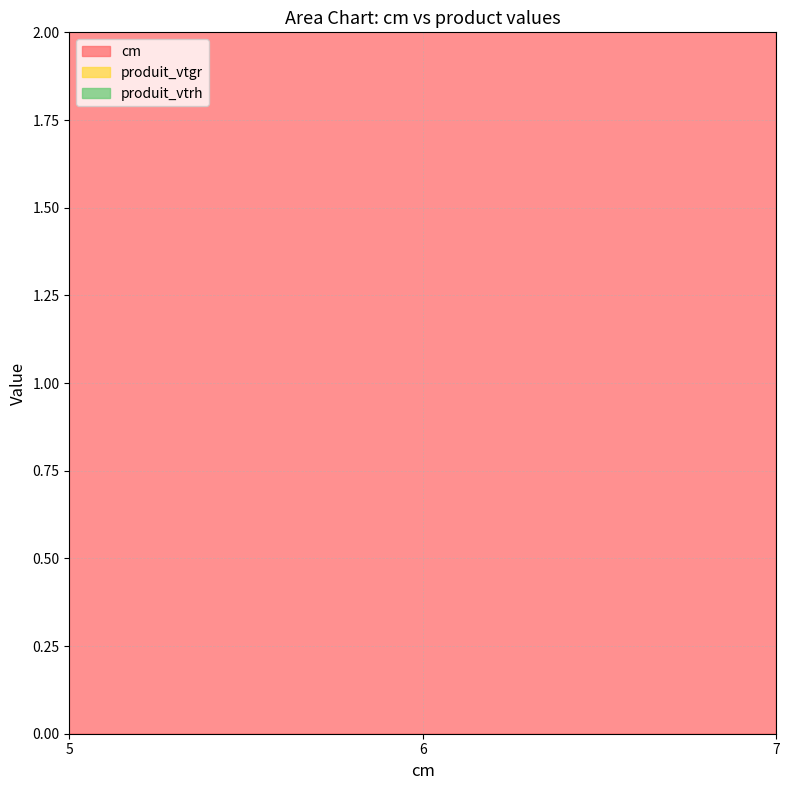

What is the total value across all series at 5?

10.7